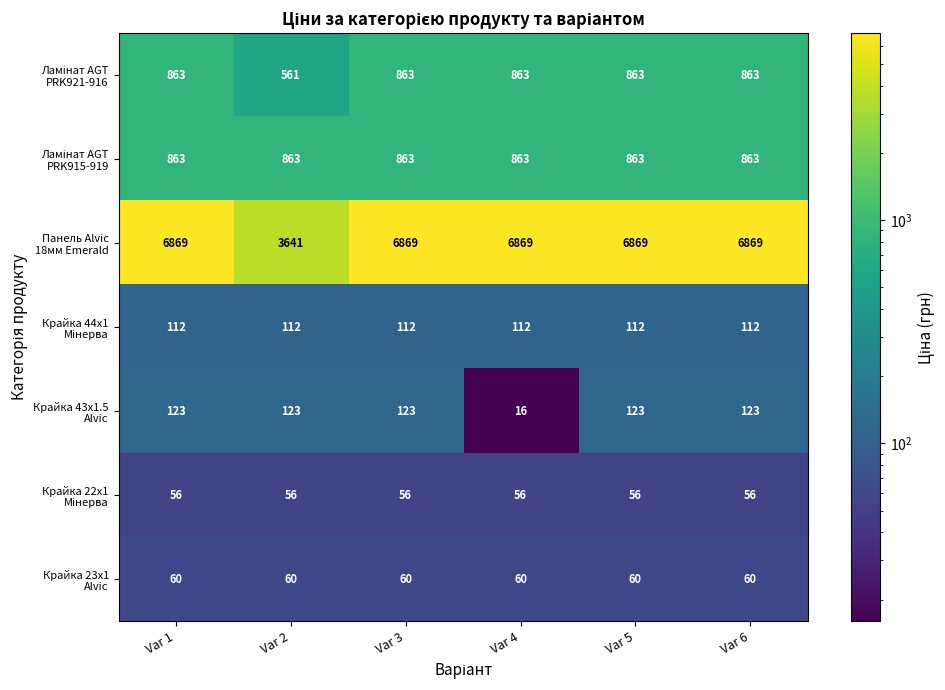

At how many categories does at least one series exceed 6411?

5